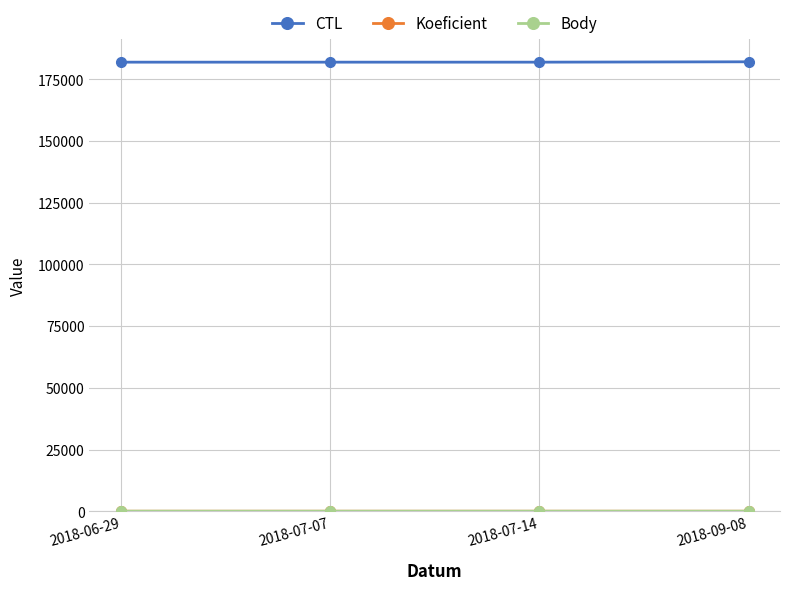

At how many categories does at least one series exceed 133896?

4